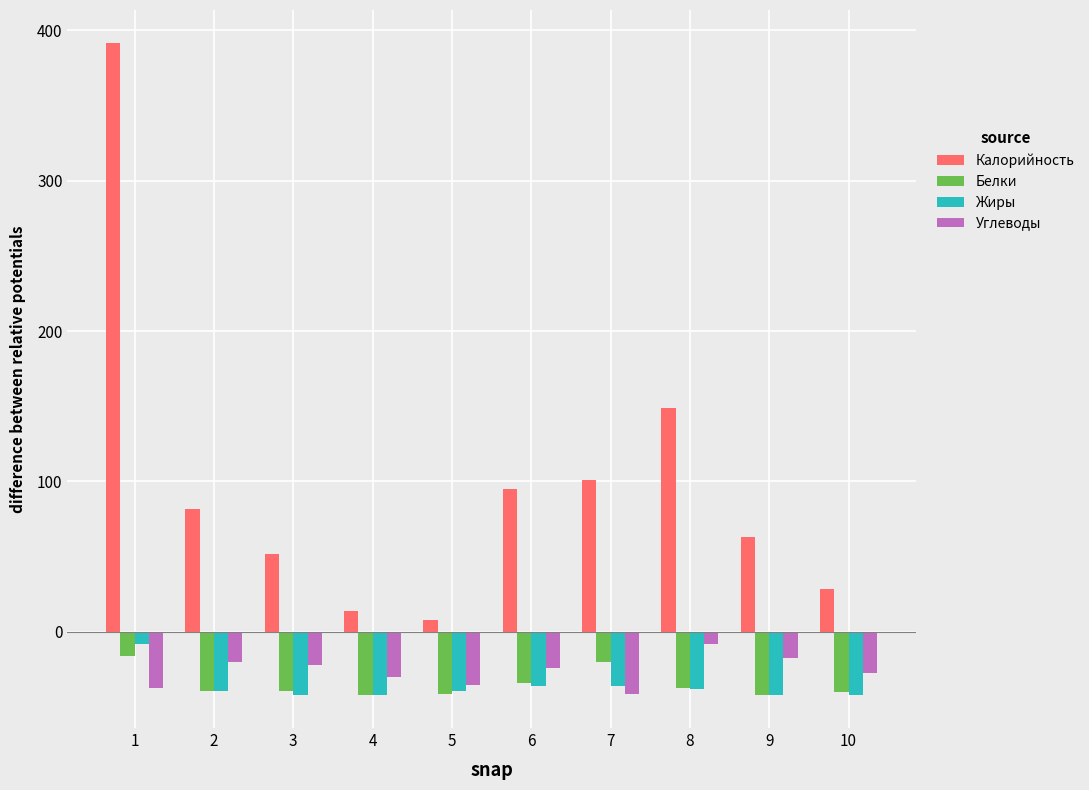

Which series changed the most between 1 and 3?

Калорийность